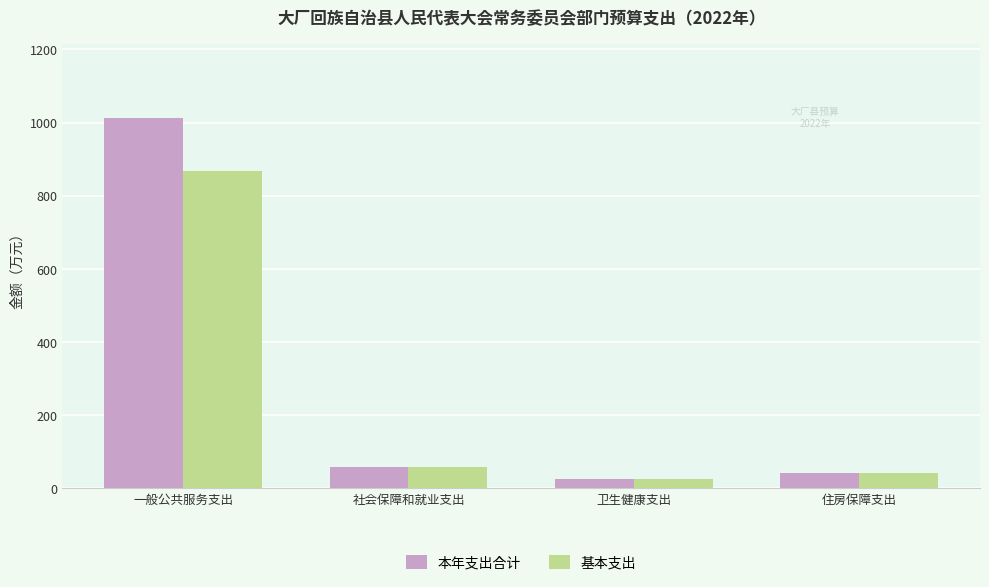

Which series has the largest range (max minus min)?

本年支出合计